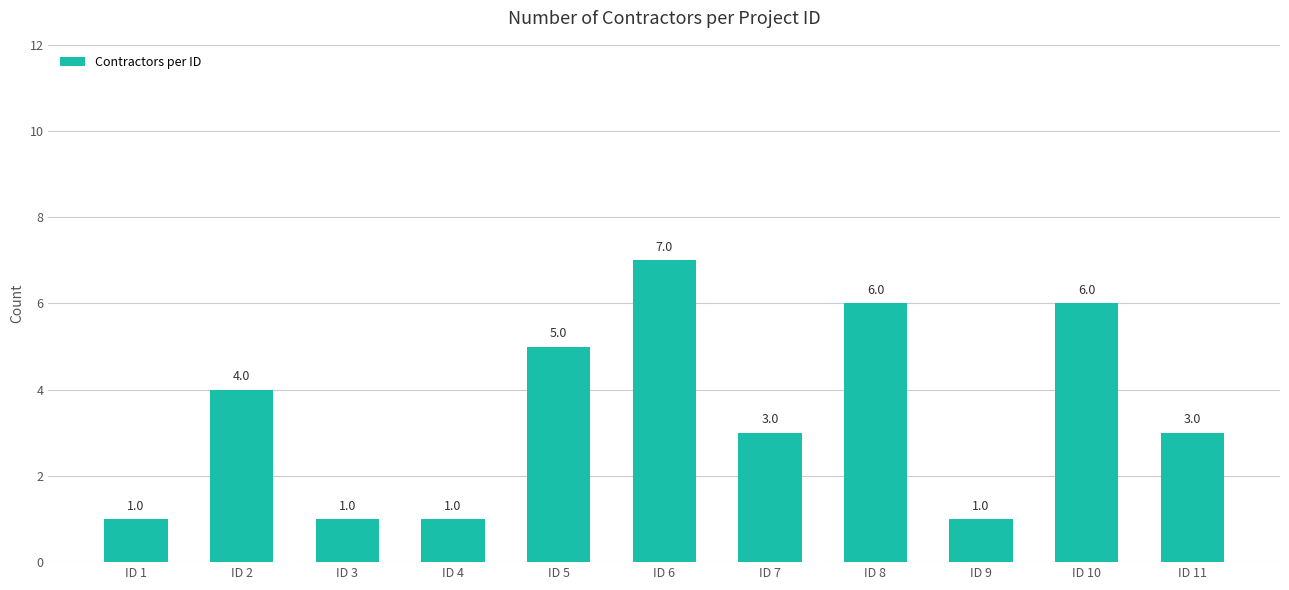

At which category does the chart reach its peak across all series?

ID 6